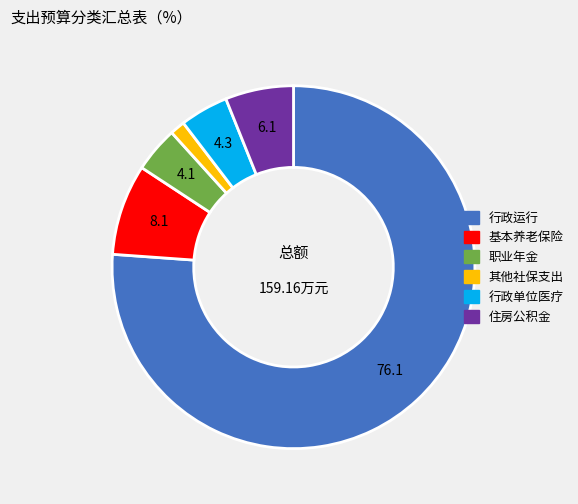

Which slice is the smallest?

其他社保支出